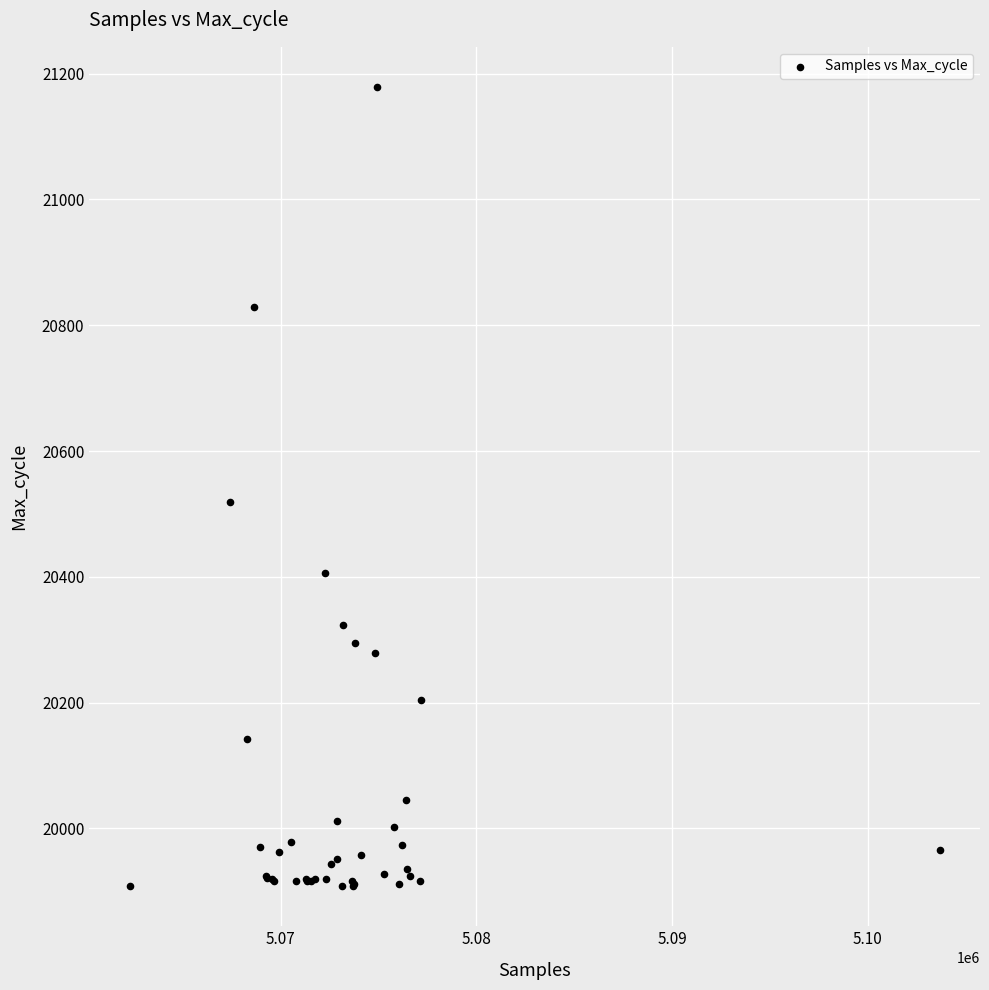

What Y value in the scatter plot is closest to 20543?

20519